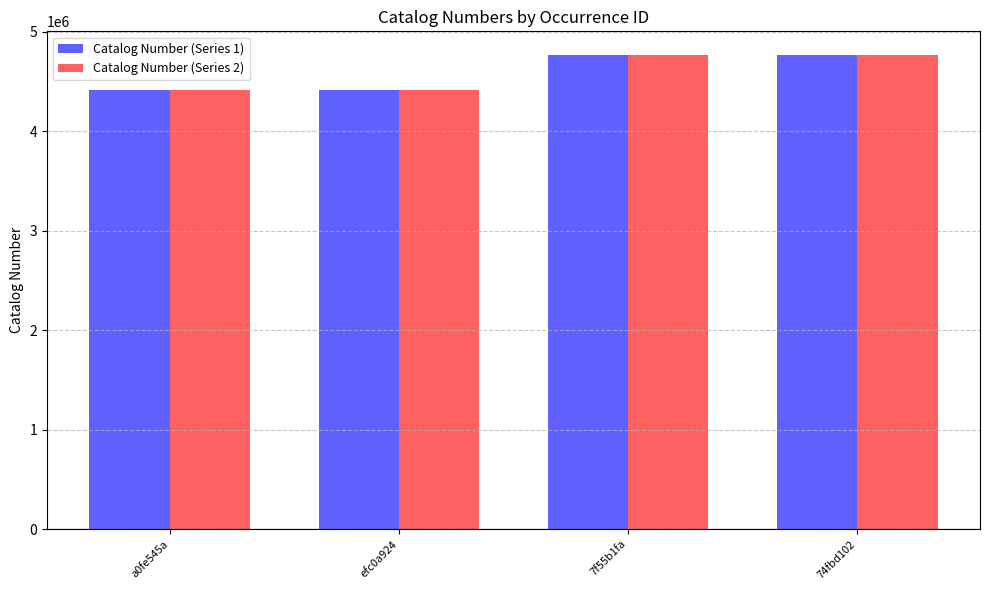

What is the difference between the maximum and minimum values in the Catalog Number (Series 1) series?

356345